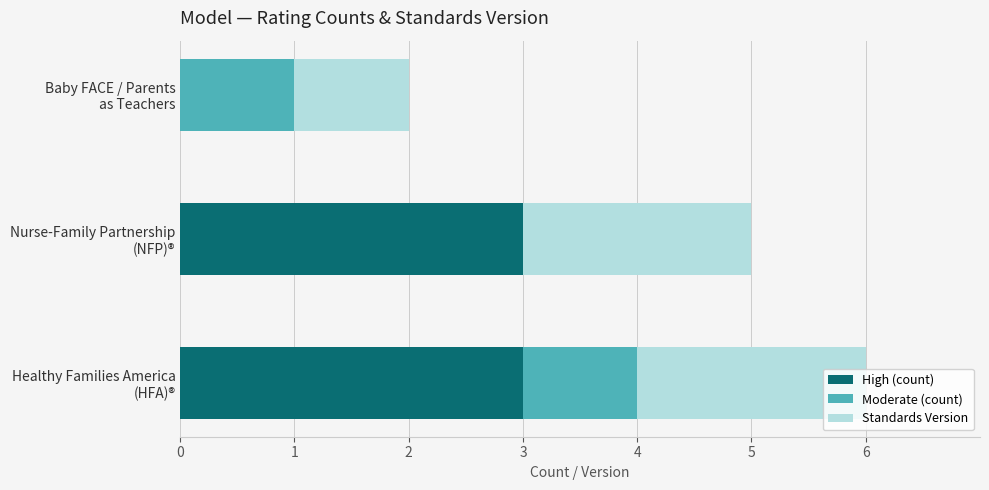

What is the highest value of the High (count) series?

3